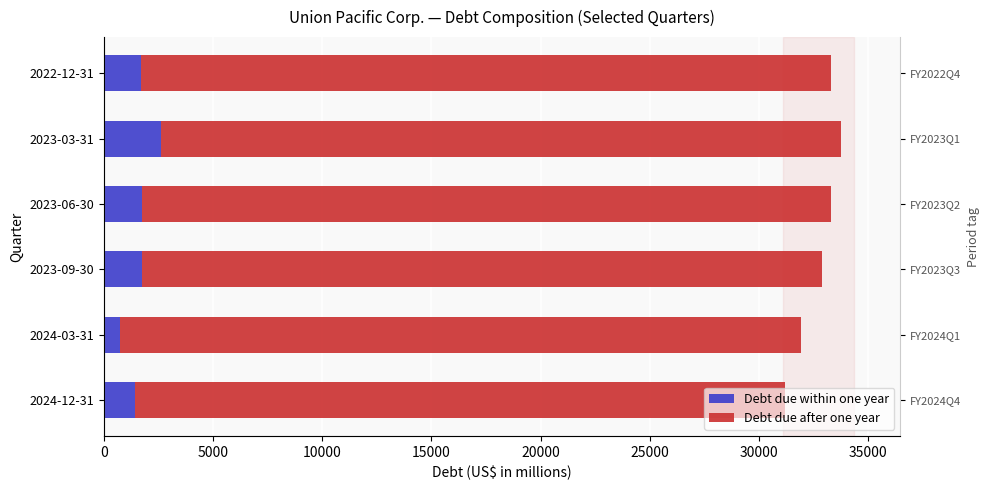

What is the difference between the maximum and minimum values in the Debt due within one year series?

1859